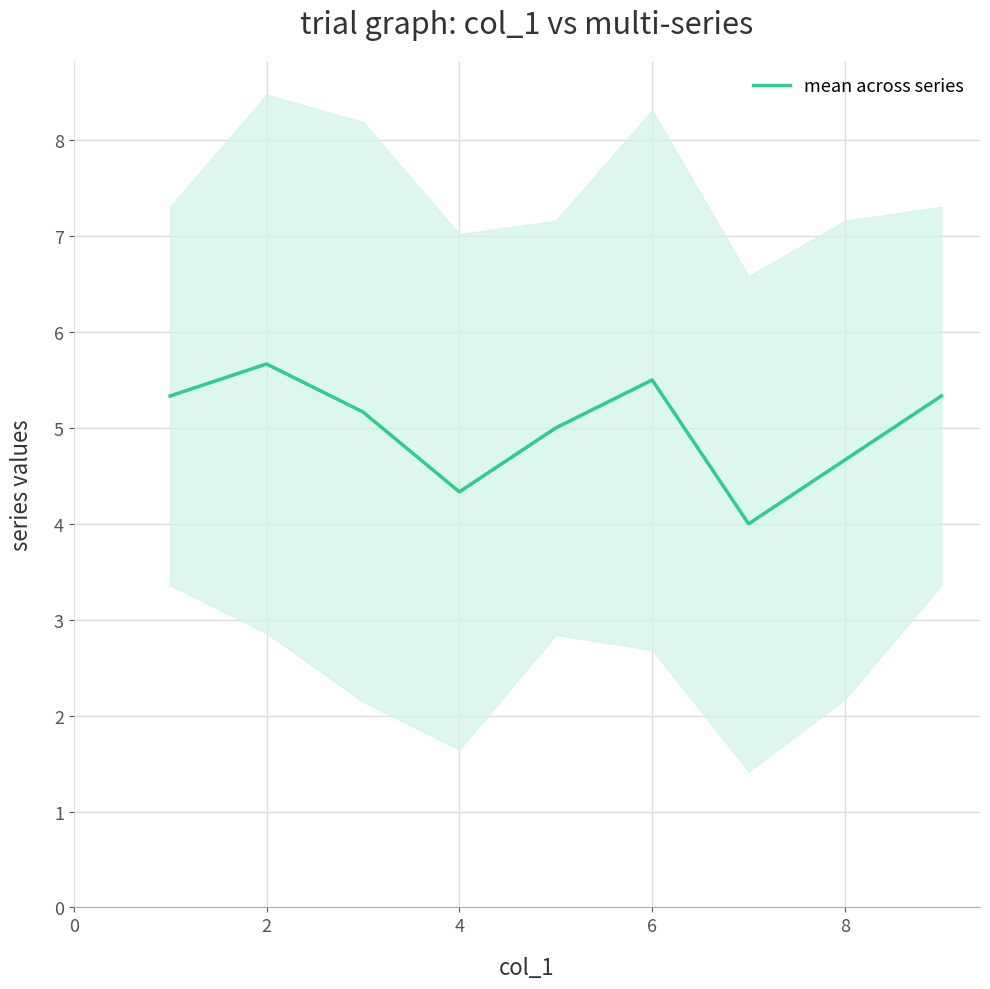

The mean across series series shows 1.7 at 2. True or false?

False